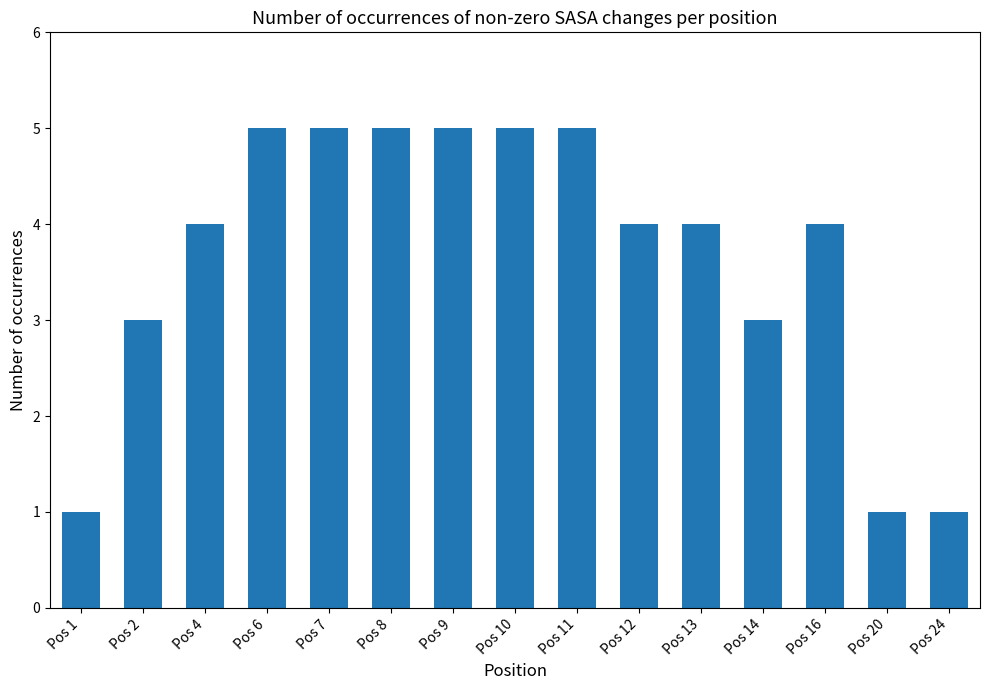

Reading right to left, what are all the values shown in this chart?

Pos 24=1	Pos 20=1	Pos 16=4	Pos 14=3	Pos 13=4	Pos 12=4	Pos 11=5	Pos 10=5	Pos 9=5	Pos 8=5	Pos 7=5	Pos 6=5	Pos 4=4	Pos 2=3	Pos 1=1